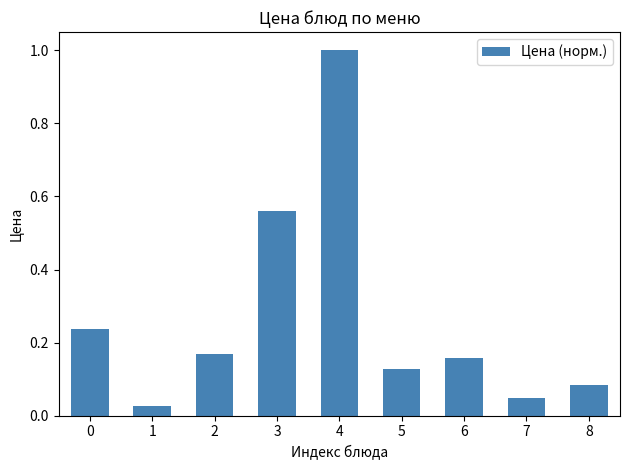

What is the sum of the values at 5 and 6?

0.3